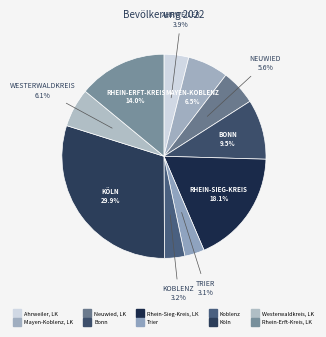

What percentage is the Trier slice, to the nearest percent?

3%